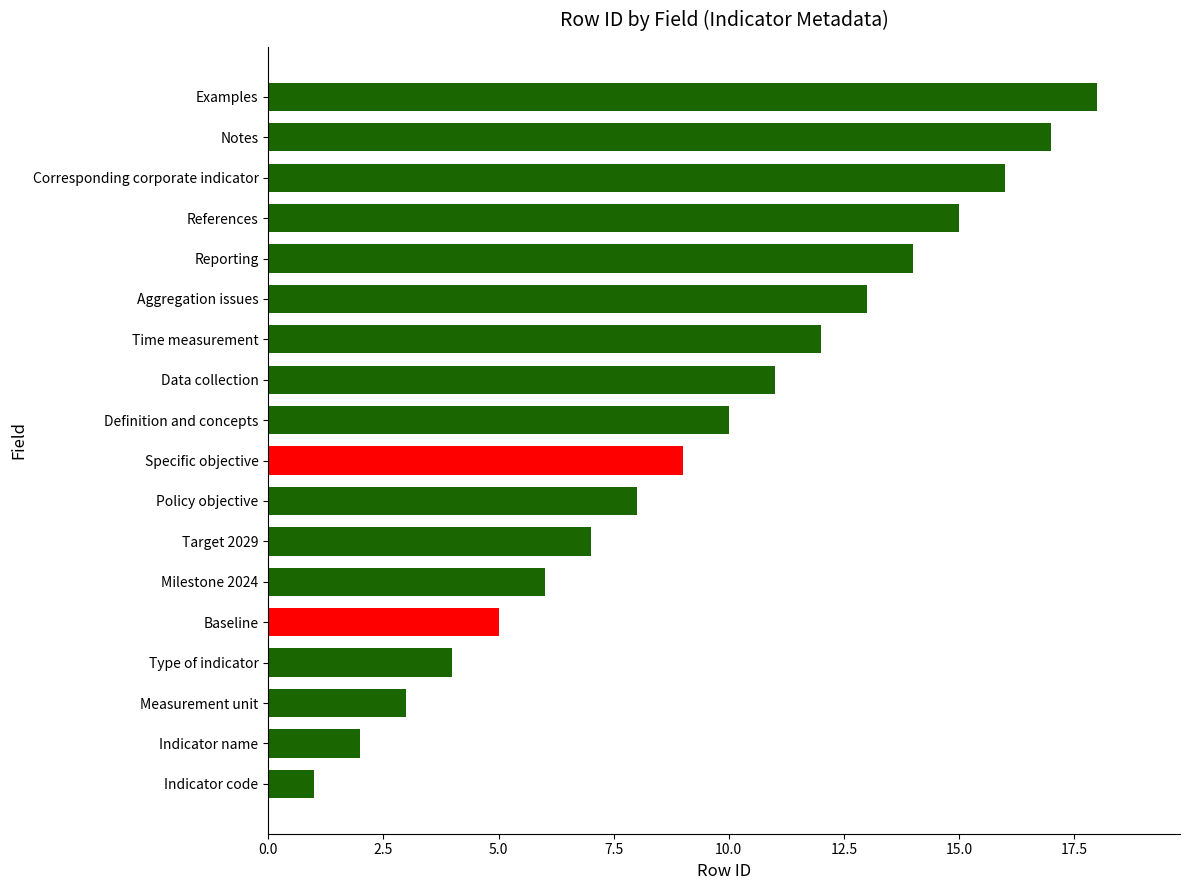

Between Reporting and Indicator code, which is larger?

Reporting